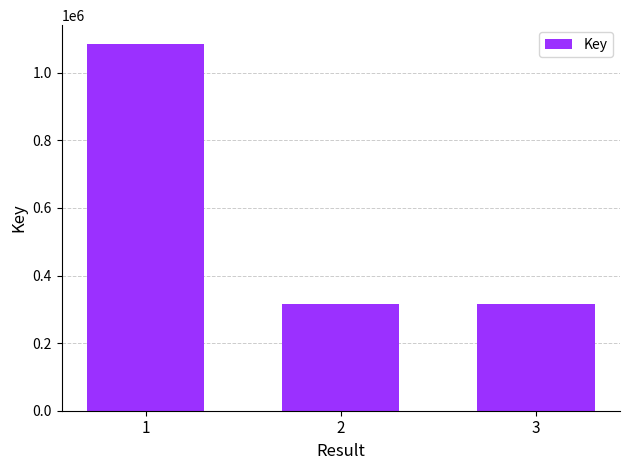

What is the ratio of the value at 1 to the value at 2?

3.4